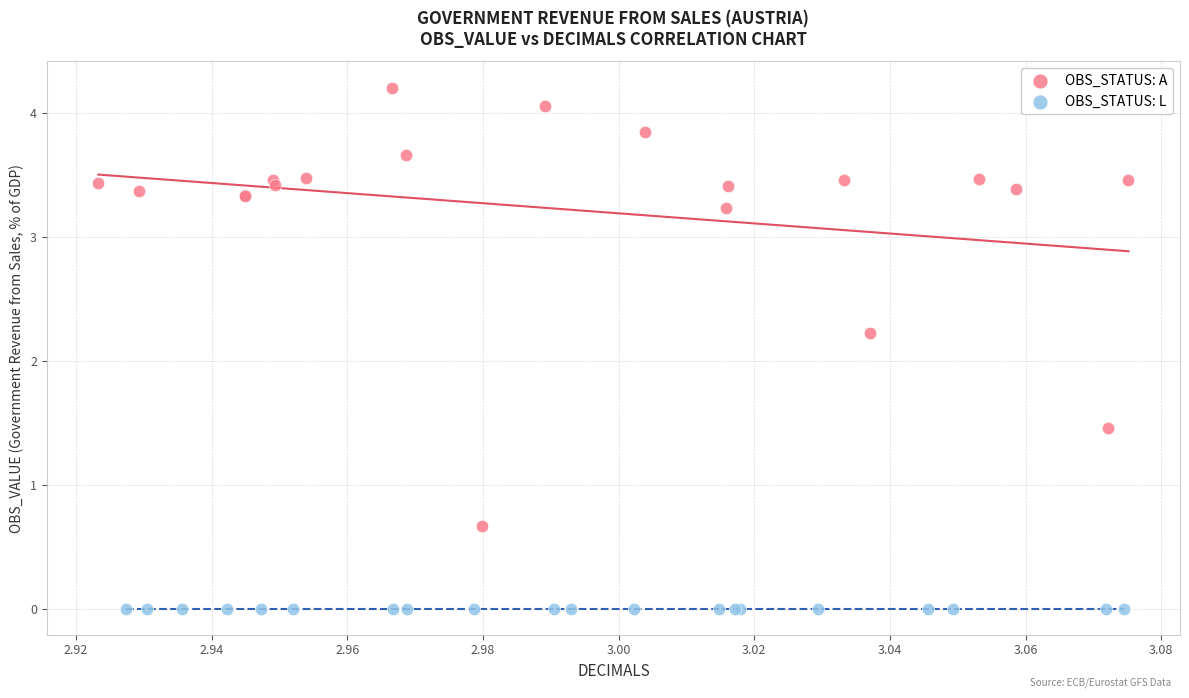

Which series contains the highest Y value?

OBS_STATUS: A